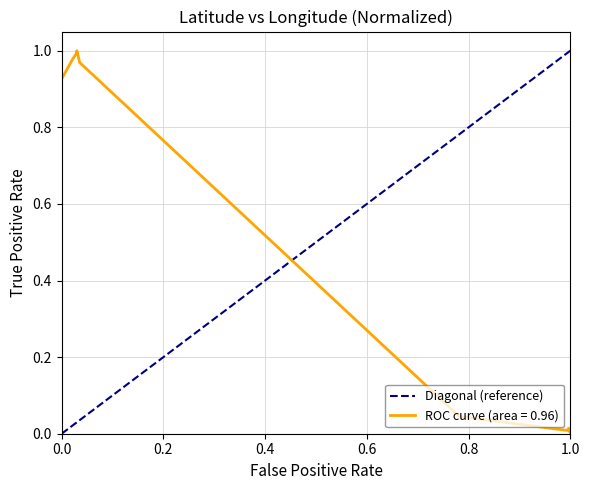

What is the difference between the maximum and minimum values?

1